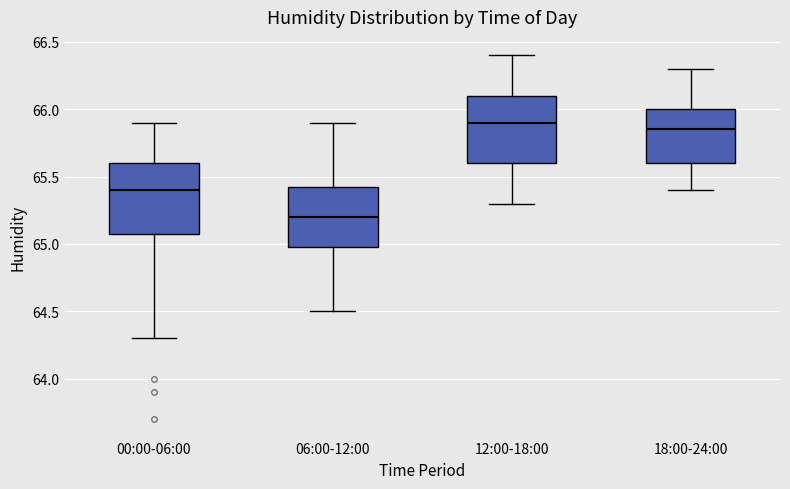

Where does the median line of the box for 00:00-06:00 sit on the y-axis? The values are not printed on the chart, so give them approximately, as read against the axis.

65.40